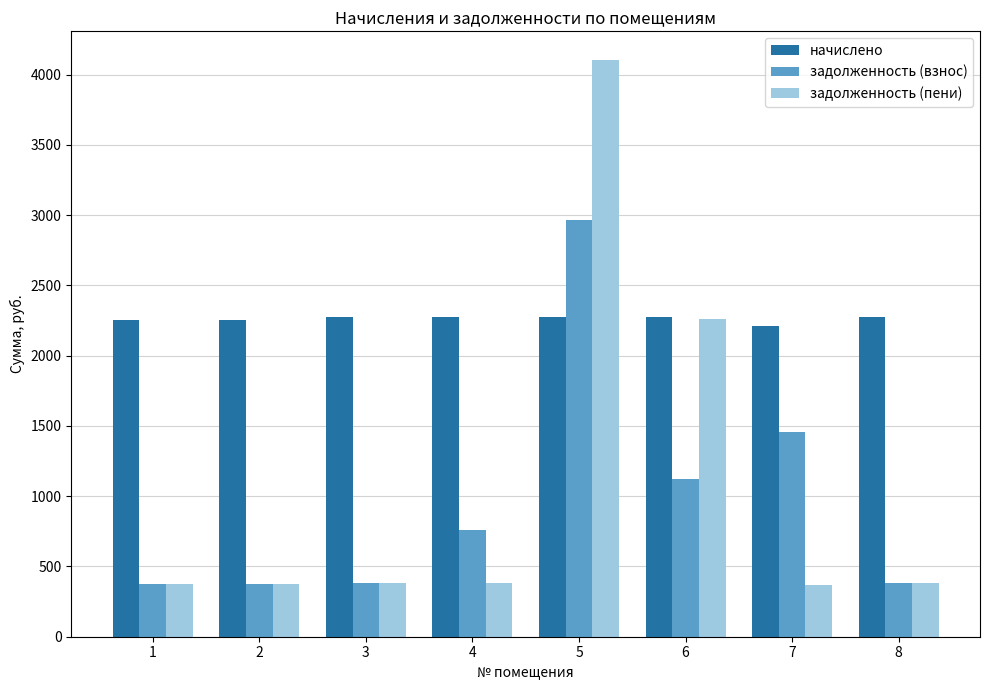

Which series has the largest total across all categories?

начислено